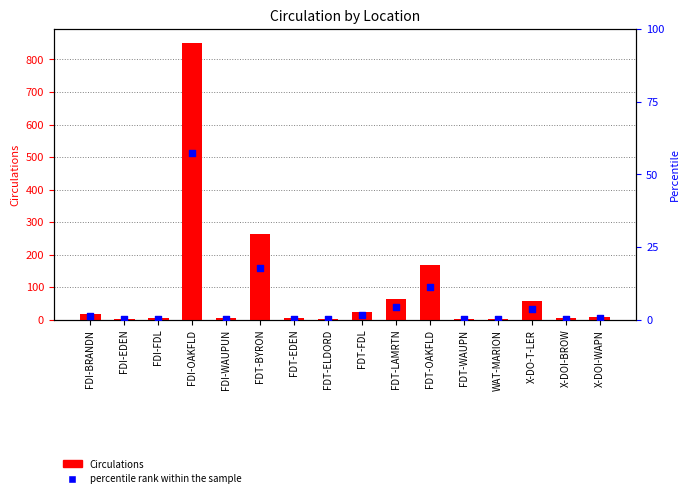

At how many categories does at least one series exceed 221?

2